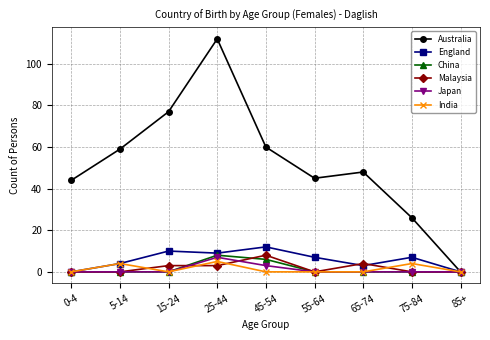

Which series changed the most between 5-14 and 85+?

Australia